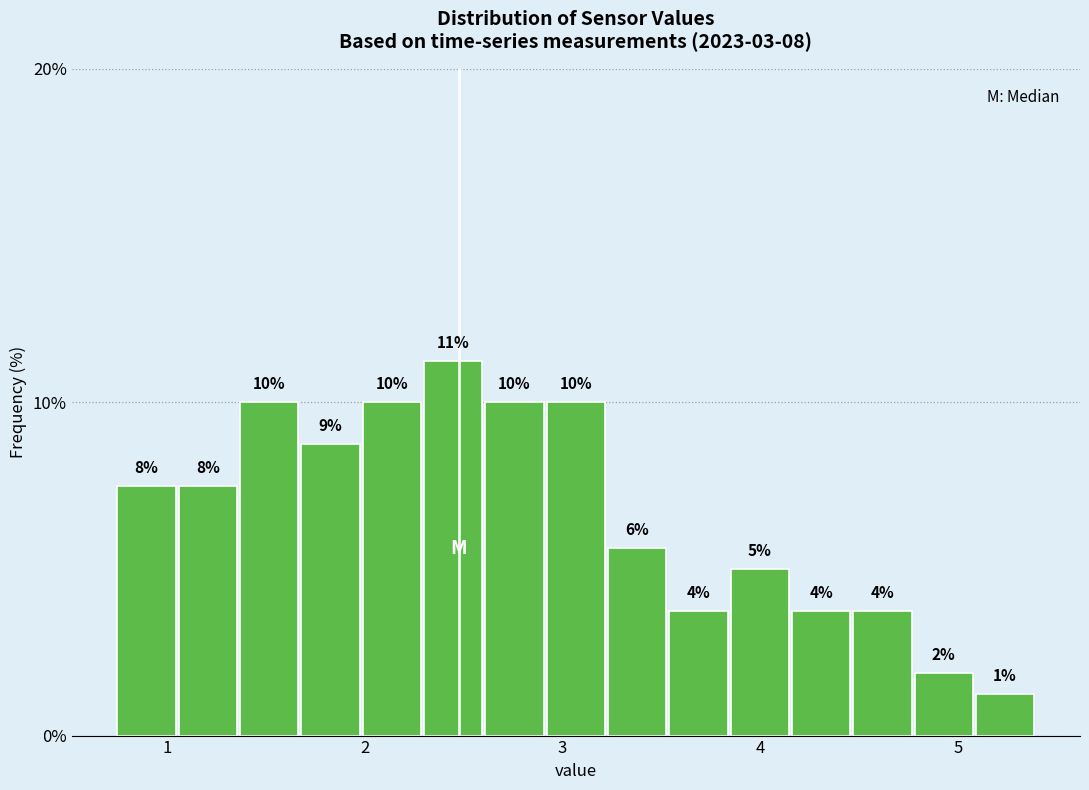

Read against the x-axis, roughly where is the centre of the tallest bar?

2.4